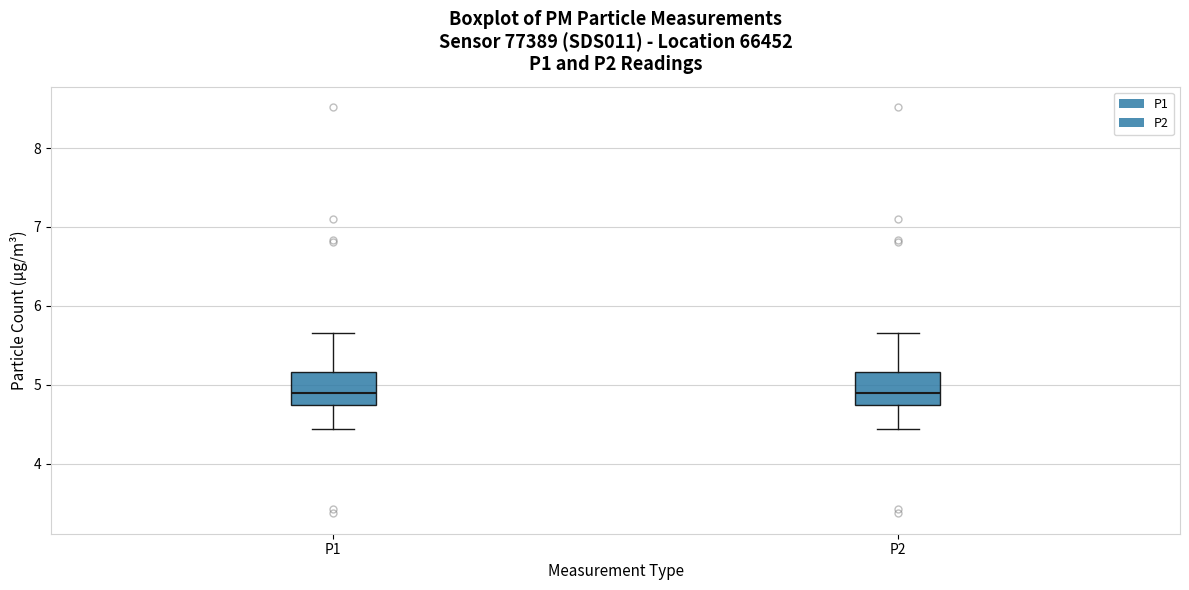

Reading left to right, transcribe this box plot: for each box, give where its median line is, the range the box spans, and where its two whiskers end, as read against the y-axis. The values are not printed on the chart, so give them approximately, as read against the axis.

P1: median 4.9, box 4.7 to 5.2, whiskers 4.4 to 5.7
P2: median 4.9, box 4.7 to 5.2, whiskers 4.4 to 5.7